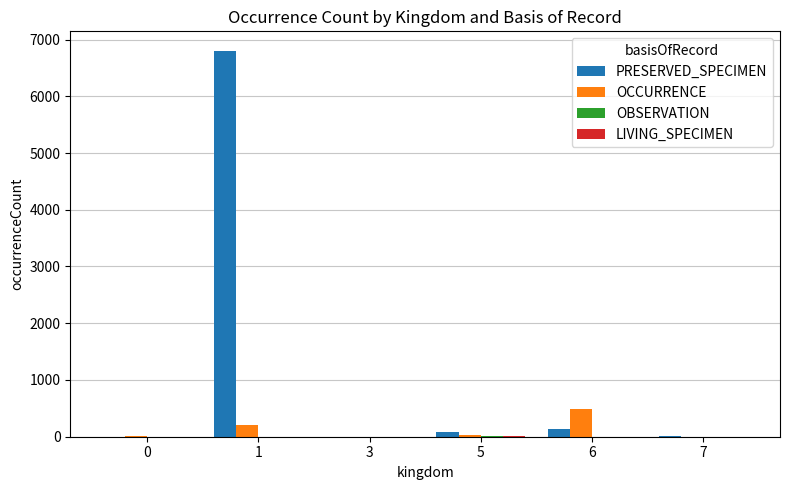

Which series has the largest total across all categories?

PRESERVED_SPECIMEN